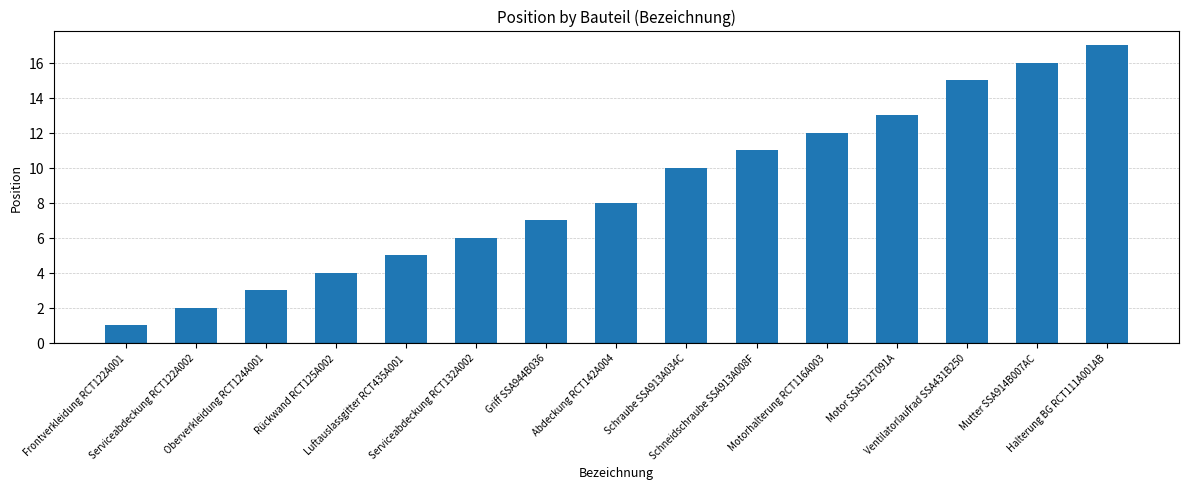

The value at Schraube SSA913A034C is 6. True or false?

False